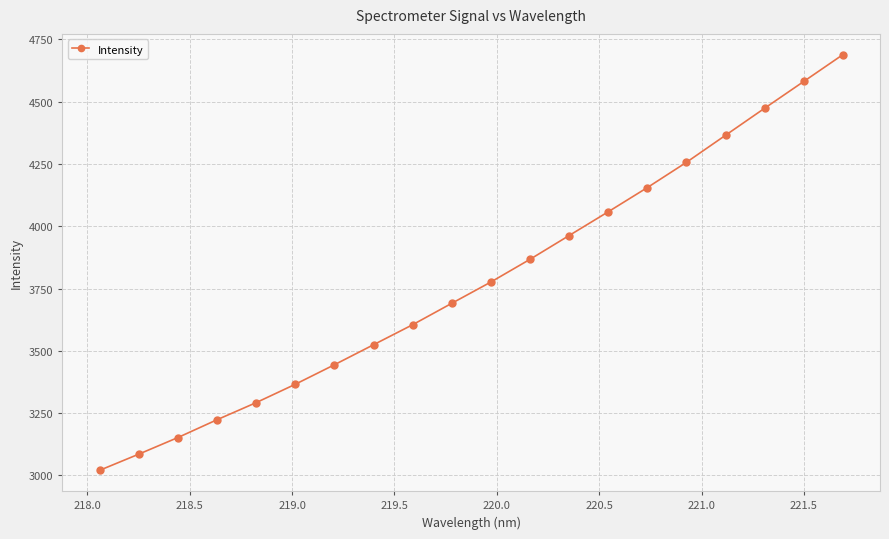

Reading left to right, what are all the values shown in this chart?

3020.6	3085.4	3152.1	3223.5	3292.2	3365.8	3444.1	3524.5	3604.9	3690.8	3776.2	3867.3	3962.7	4058.0	4155.1	4256.5	4365.0	4473.5	4580.8	4688.3